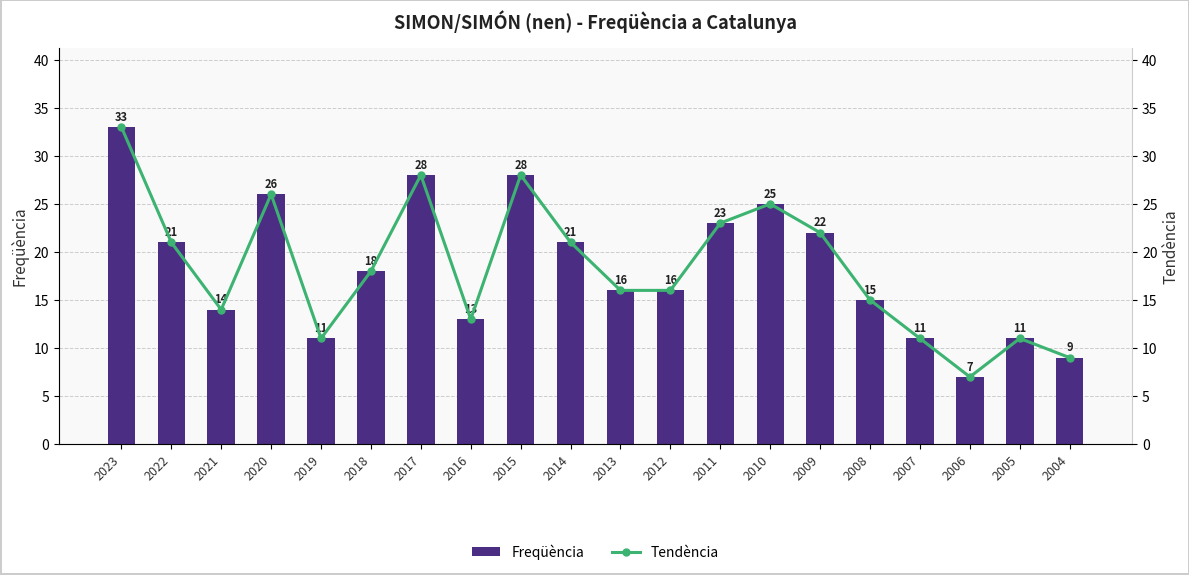

Which has a higher value, 2004 or 2021?

2021